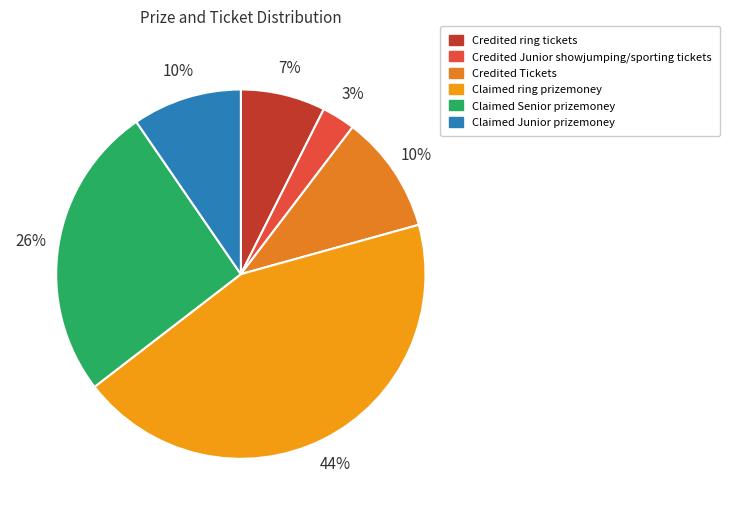

How many segments does this pie chart have?

6